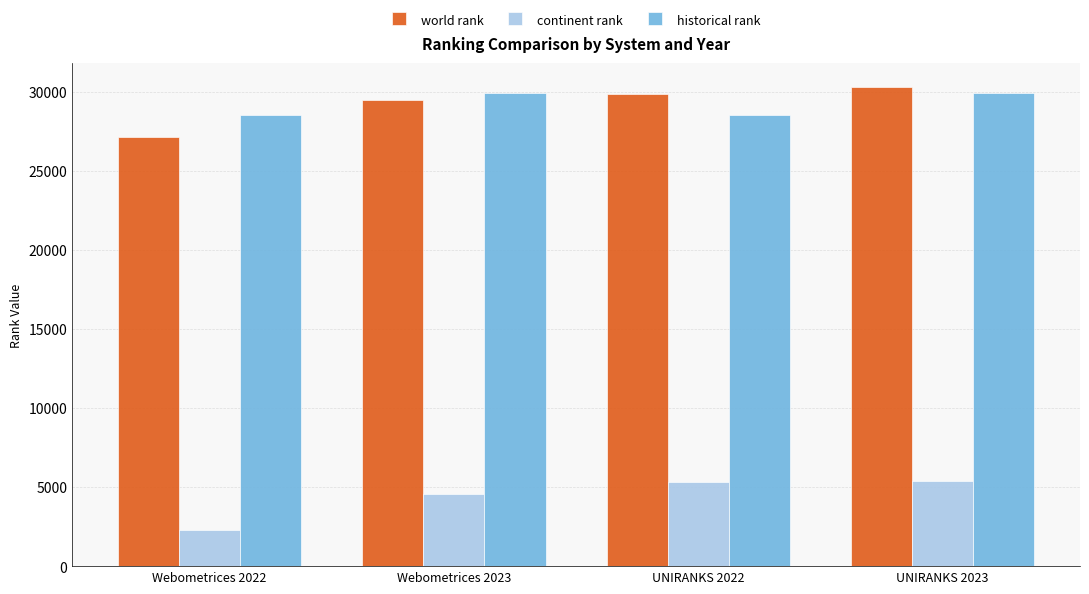

What is the difference between the world rank values at UNIRANKS 2022 and UNIRANKS 2023?

429.0